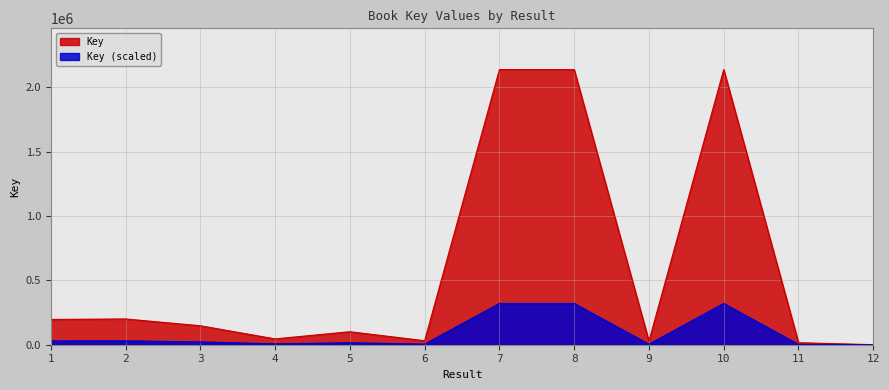

Is it true that the value at 9 is 27849.7?

True